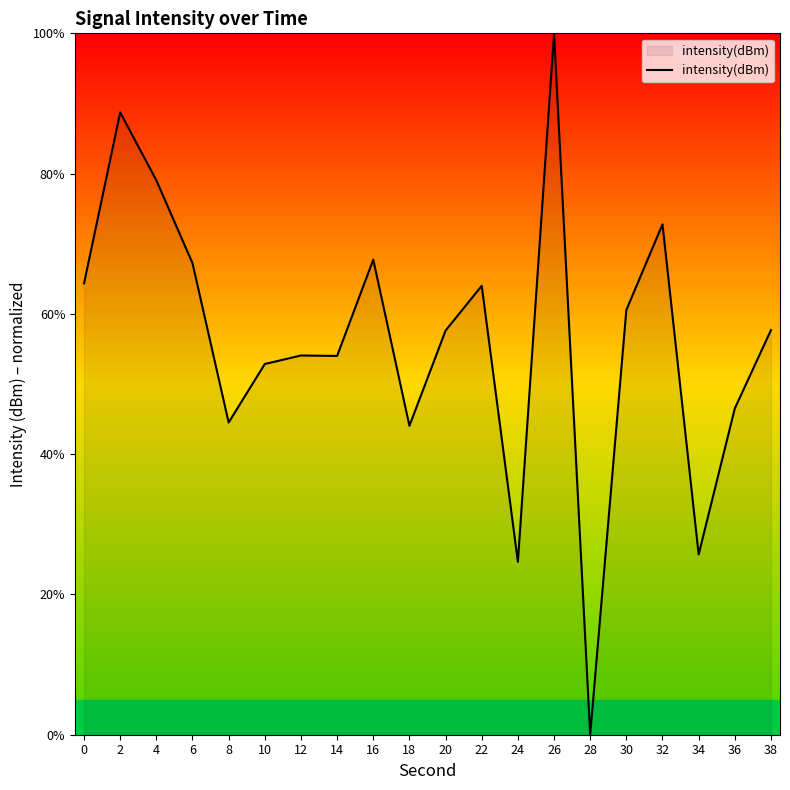

What is the change in value from 6 to 26?

+32.8